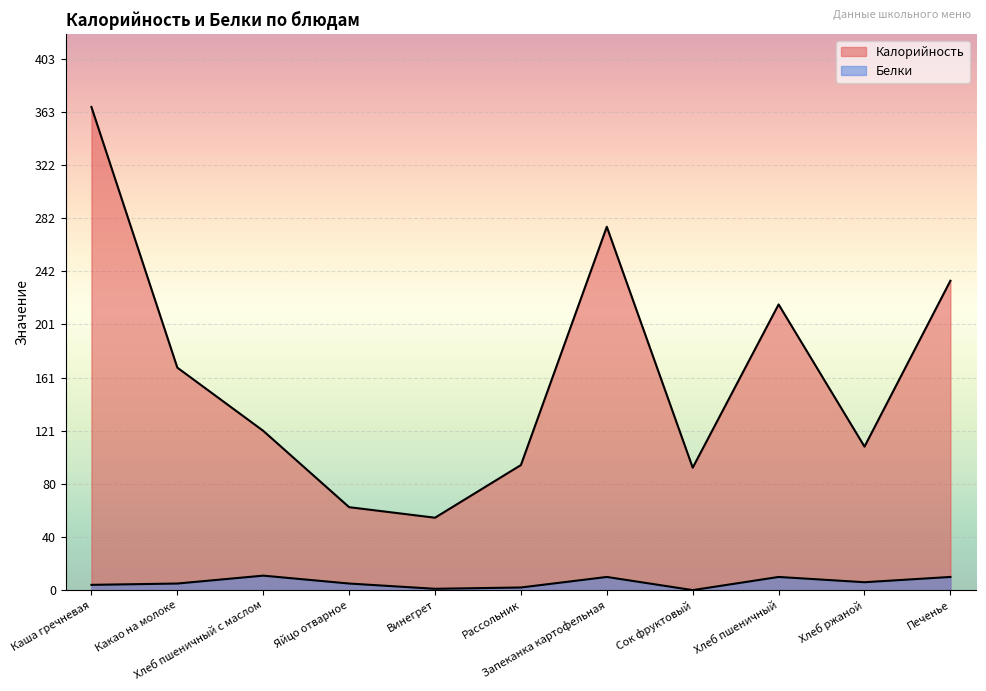

Which series has the largest total across all categories?

Калорийность